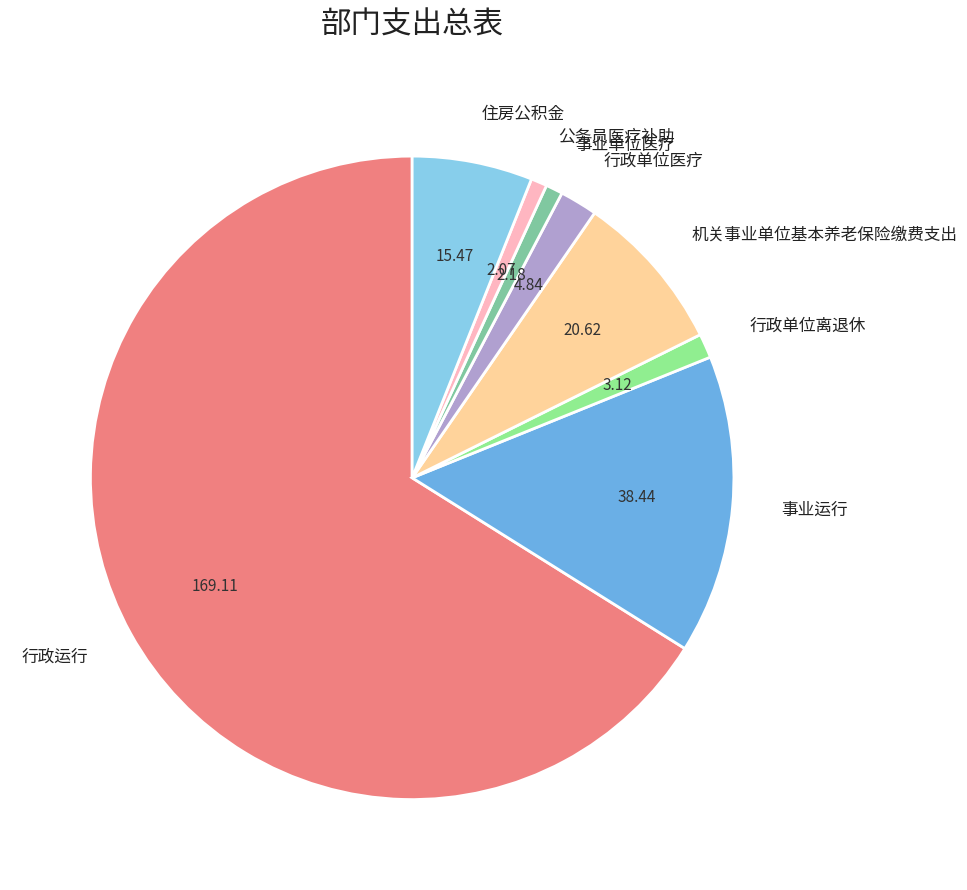

How many slices are in this pie chart?

8